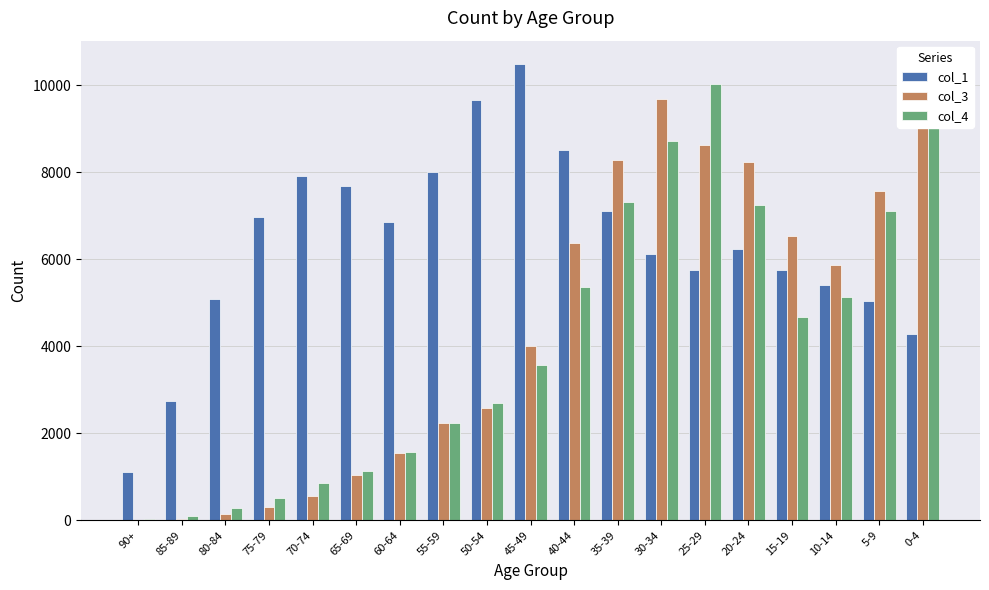

How many data points does each series have?

19